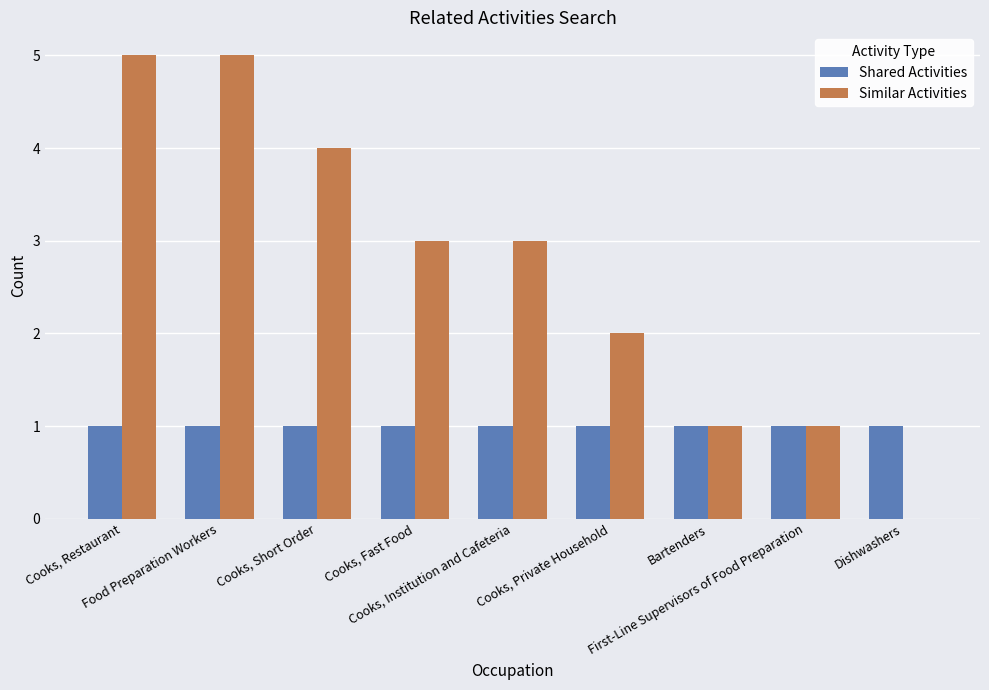

Reading left to right, transcribe all the data shown in this chart.

Shared Activities: 1	1	1	1	1	1	1	1	1
Similar Activities: 5	5	4	3	3	2	1	1	0